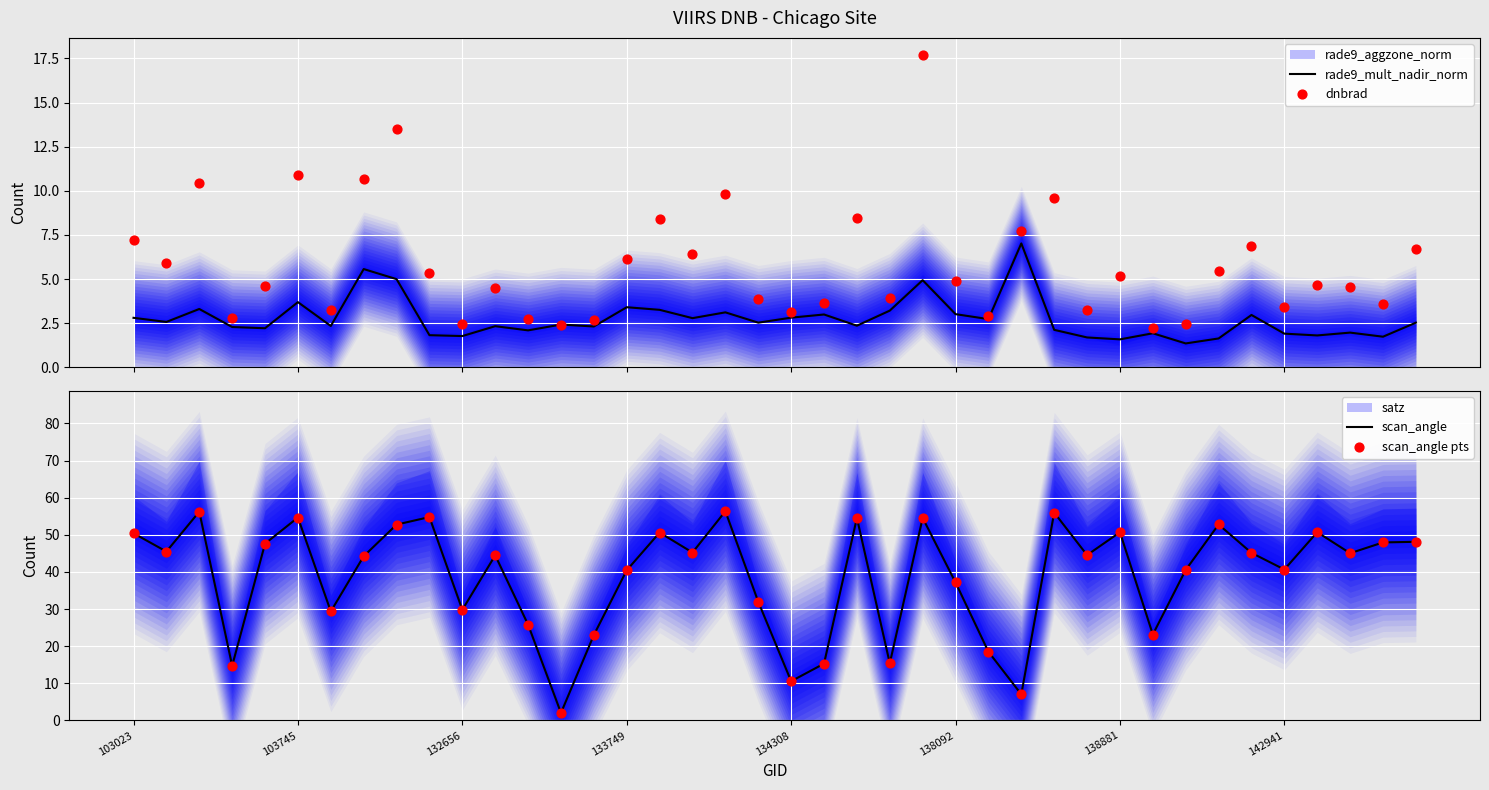

At which category is the sum across all series the highest?

24